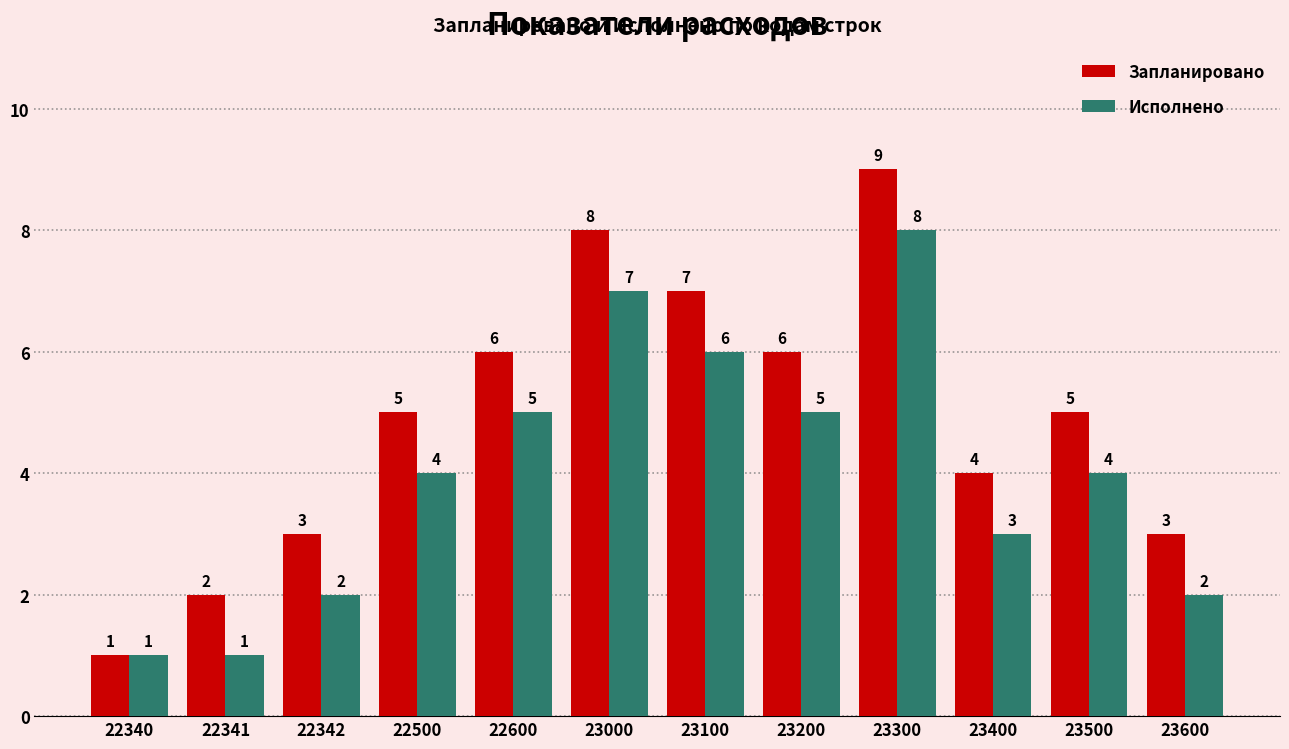

Which series has the widest spread of values?

Запланировано